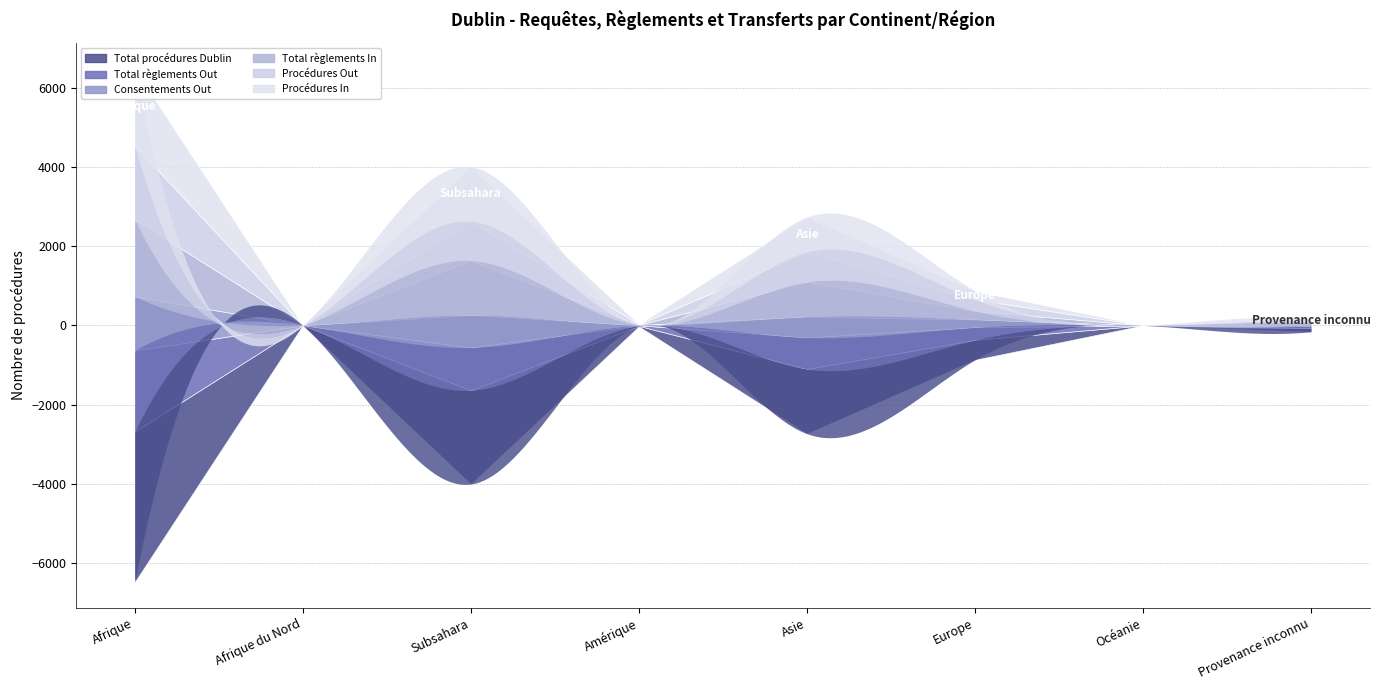

True or false: Total procédures Dublin and Total règlements Out intersect in this chart.

False